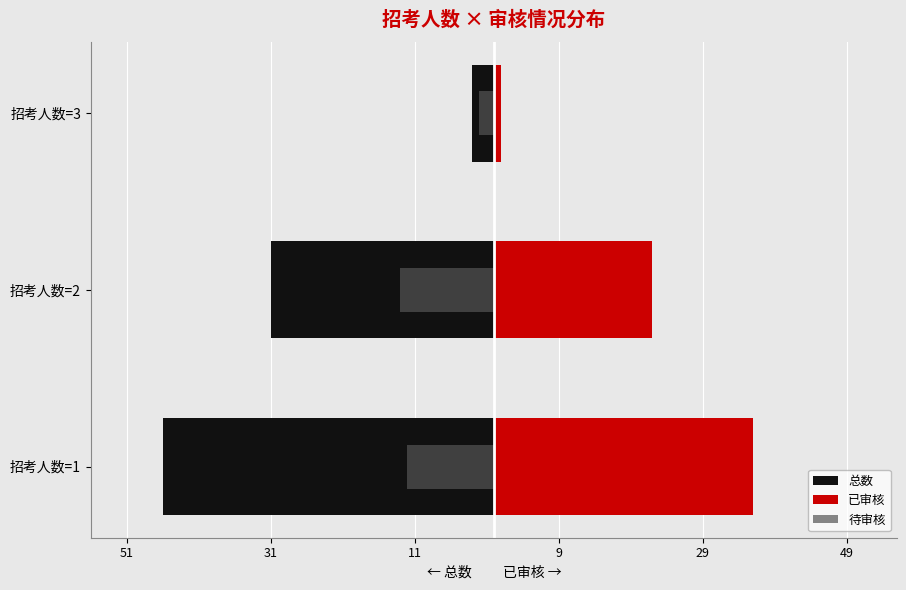

How many groups of bars are there?

3